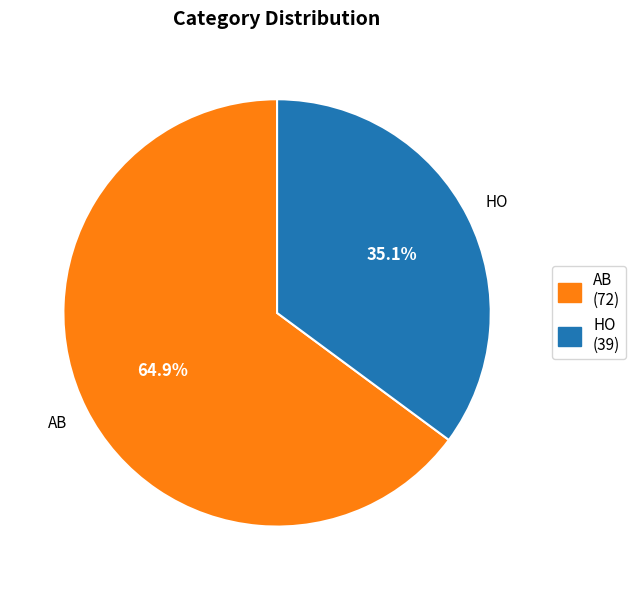

To the nearest percent, what is the combined percentage of HO and AB?

100%